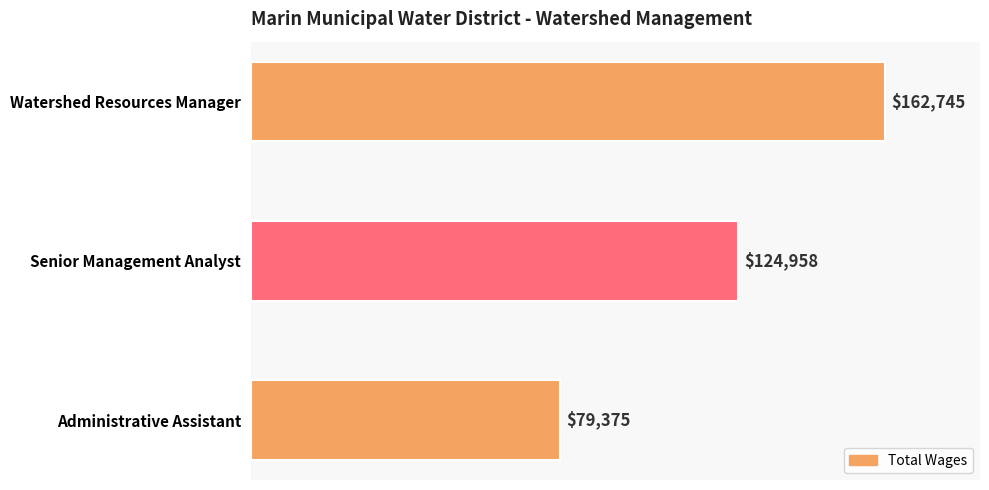

What is the change in value from Senior Management Analyst to Administrative Assistant?

-45583